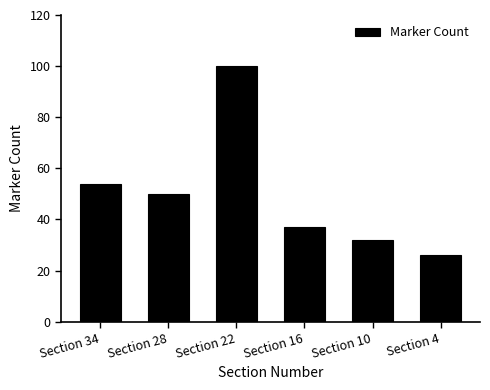

What is the sum of the values at Section 34 and Section 16?

91